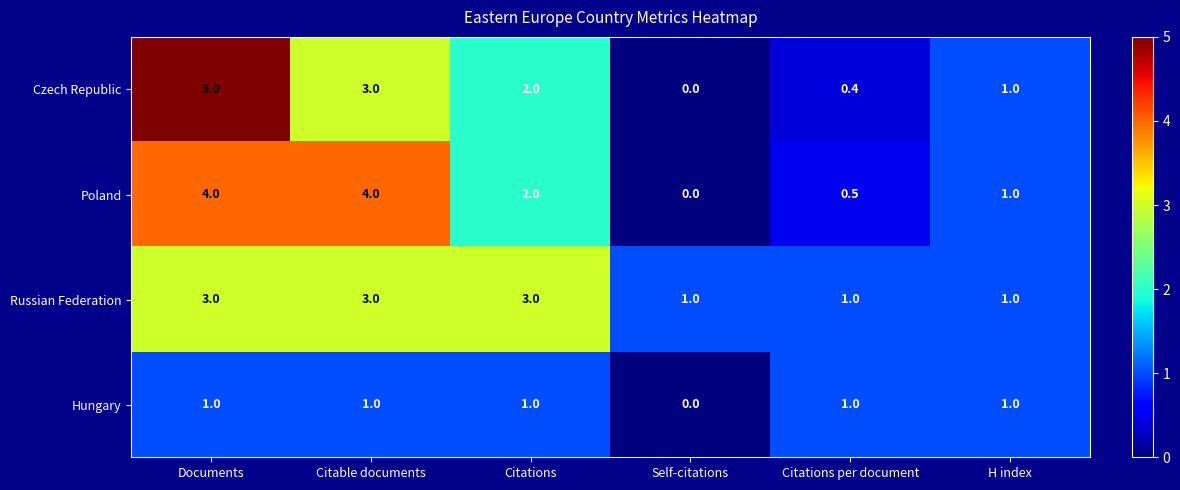

What is the spread (max minus min) of values at Citations per document?

0.6